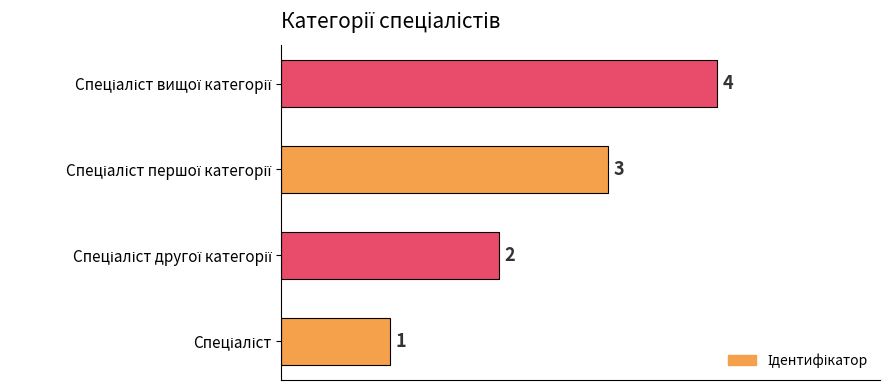

How many values are between 2 and 4?

3